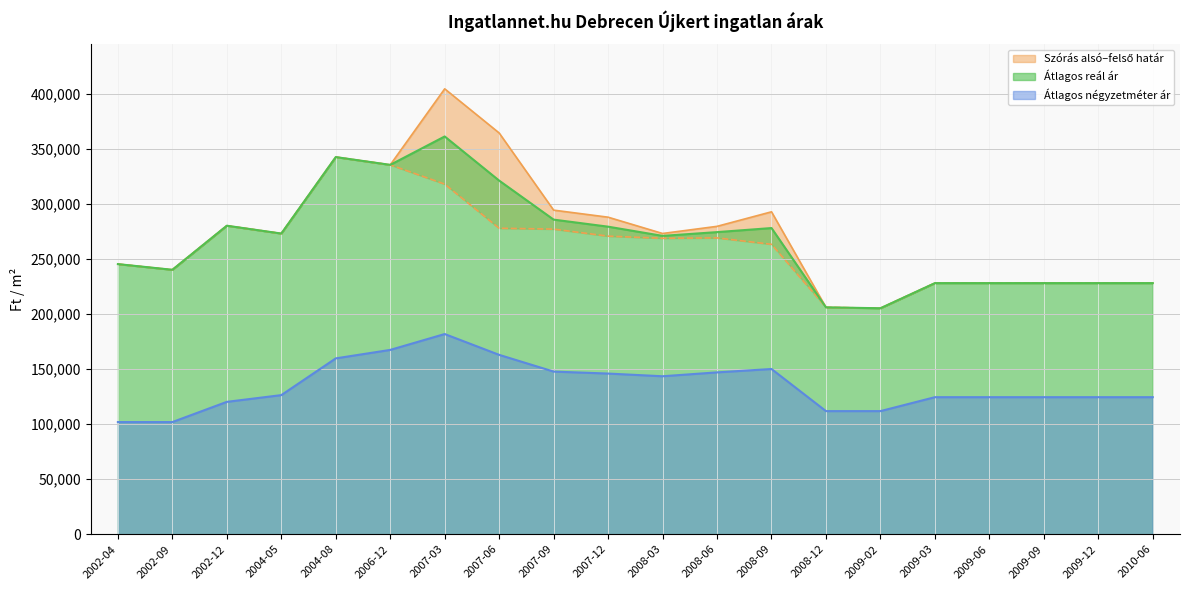

Is it true that Szórás alsó határ equals 141068 at 2009-09?

False